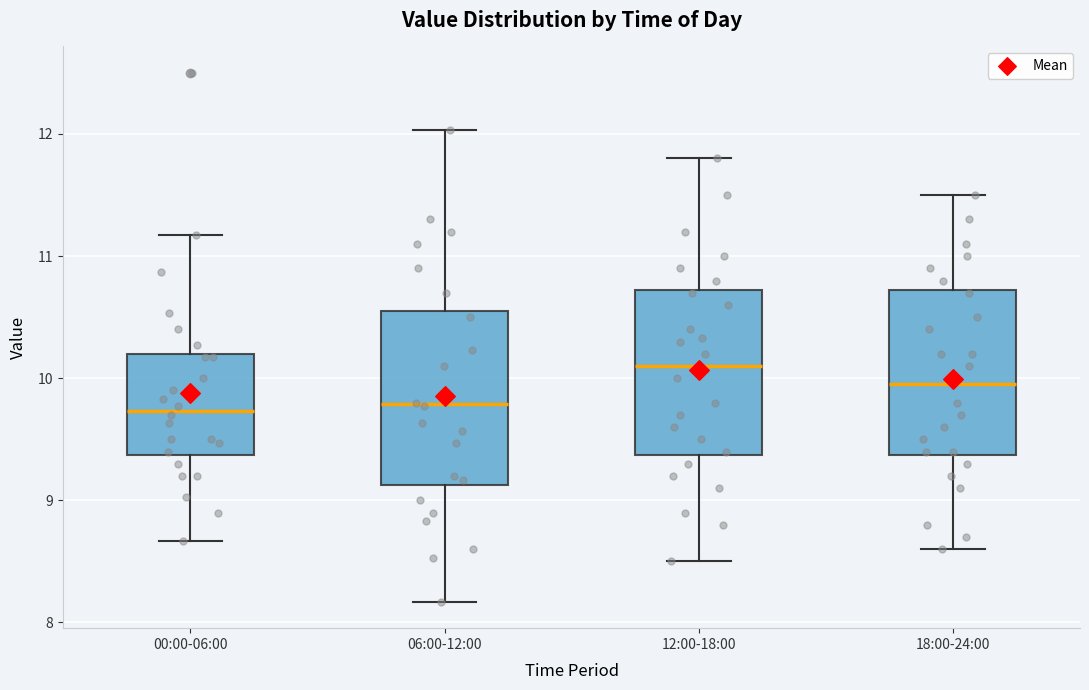

Reading left to right, transcribe this box plot: for each box, give where its median line is, the range the box spans, and where its two whiskers end, as read against the y-axis. The values are not printed on the chart, so give them approximately, as read against the axis.

00:00-06:00: median 9.7, box 9.4 to 10.2, whiskers 8.7 to 11.2
06:00-12:00: median 9.8, box 9.1 to 10.6, whiskers 8.2 to 12.0
12:00-18:00: median 10.1, box 9.4 to 10.7, whiskers 8.5 to 11.8
18:00-24:00: median 10.0, box 9.4 to 10.7, whiskers 8.6 to 11.5